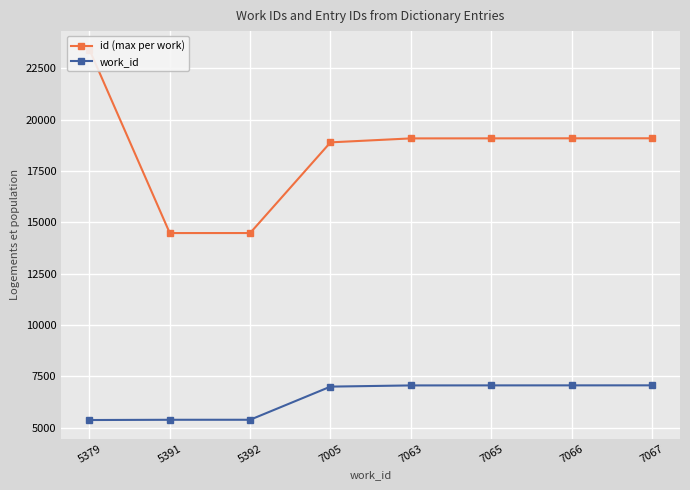

Reading left to right, what are all the values shown in this chart?

id (max per work): 23405	14478	14479	18892	19085	19087	19089	19090
work_id: 5379	5391	5392	7005	7063	7065	7066	7067